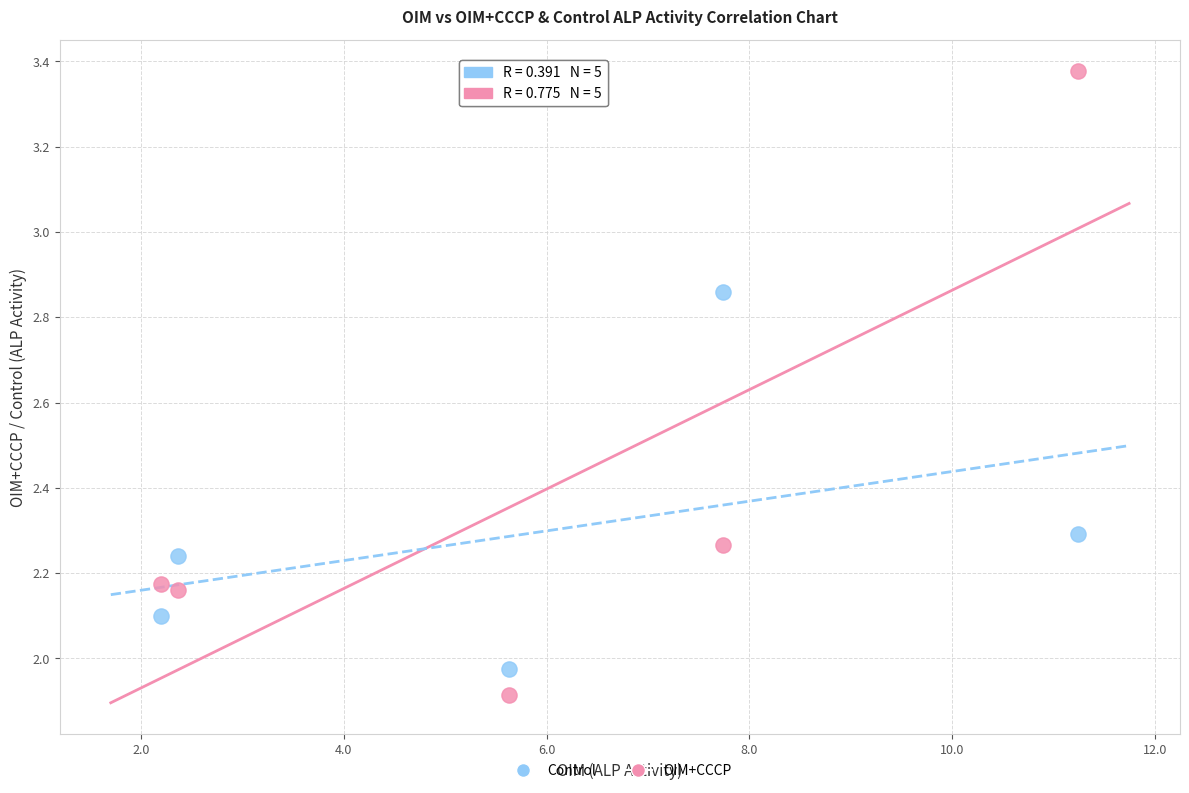

What are all the series names shown in the legend?

Control, OIM+CCCP